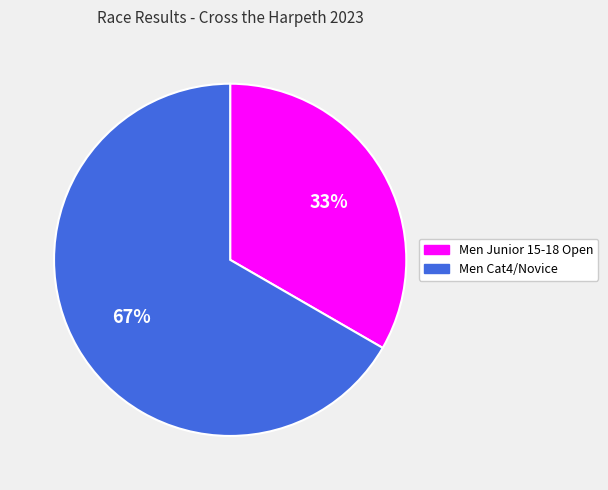

Which slice is the smallest?

Men Junior 15-18 Open